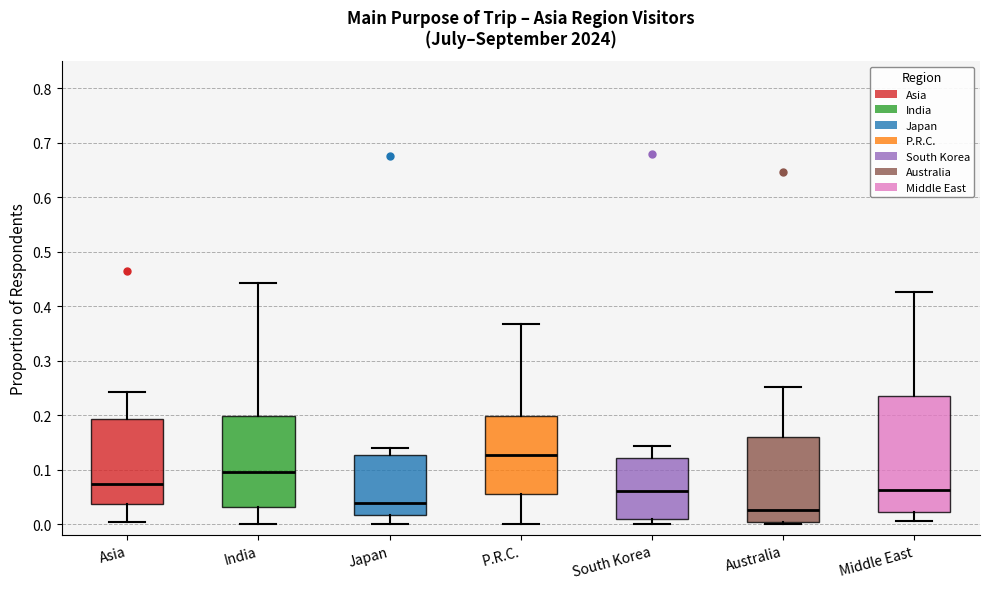

Reading left to right, transcribe this box plot: for each box, give where its median line is, the range the box spans, and where its two whiskers end, as read against the y-axis. The values are not printed on the chart, so give them approximately, as read against the axis.

Asia: median 0.07, box 0.04 to 0.19, whiskers 0.00 to 0.24
India: median 0.10, box 0.03 to 0.20, whiskers 0.00 to 0.44
Japan: median 0.04, box 0.02 to 0.13, whiskers 0.00 to 0.14
P.R.C.: median 0.13, box 0.06 to 0.20, whiskers 0.00 to 0.37
South Korea: median 0.06, box 0.01 to 0.12, whiskers 0.00 to 0.14
Australia: median 0.03, box 0.00 to 0.16, whiskers 0.00 (just below the box's lower edge) to 0.25
Middle East: median 0.06, box 0.02 to 0.23, whiskers 0.01 to 0.43